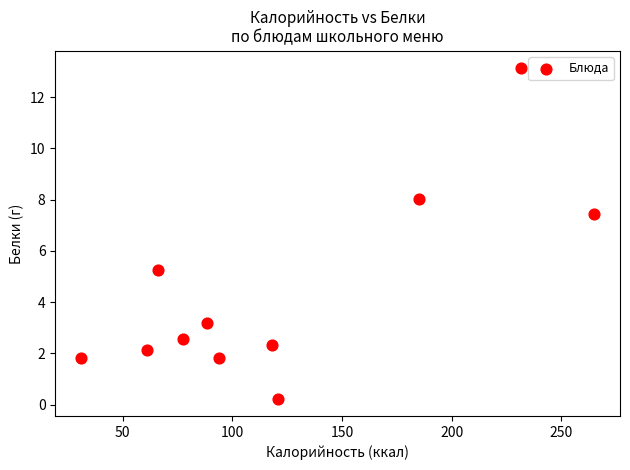

What is the range of X values (max minus min)?

234.0